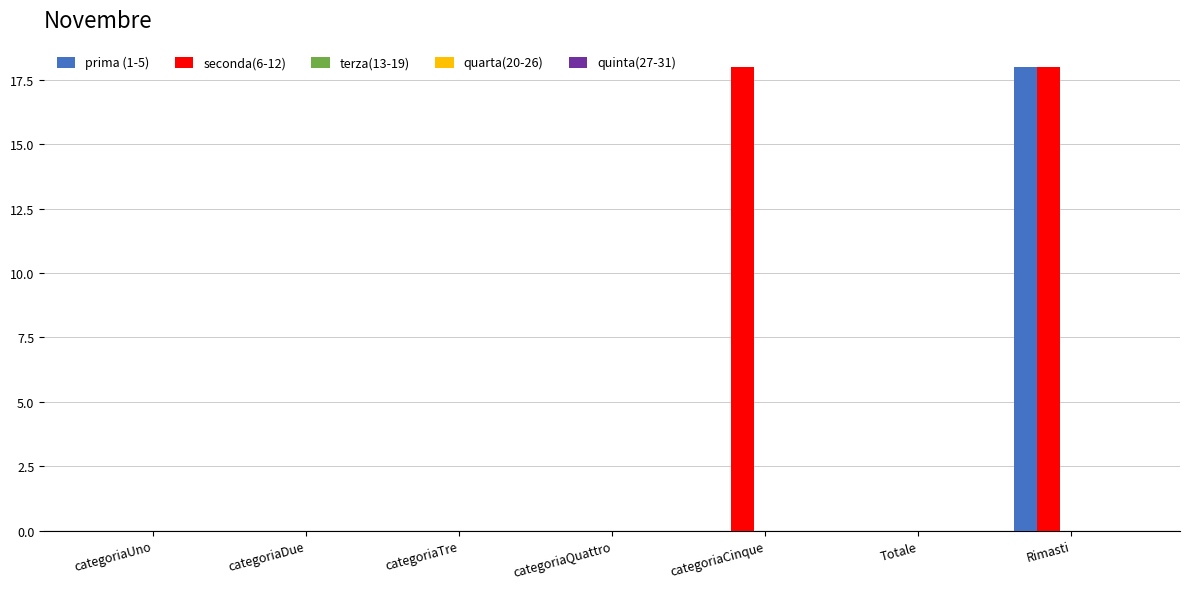

At which label does prima (1-5) reach its peak?

Rimasti